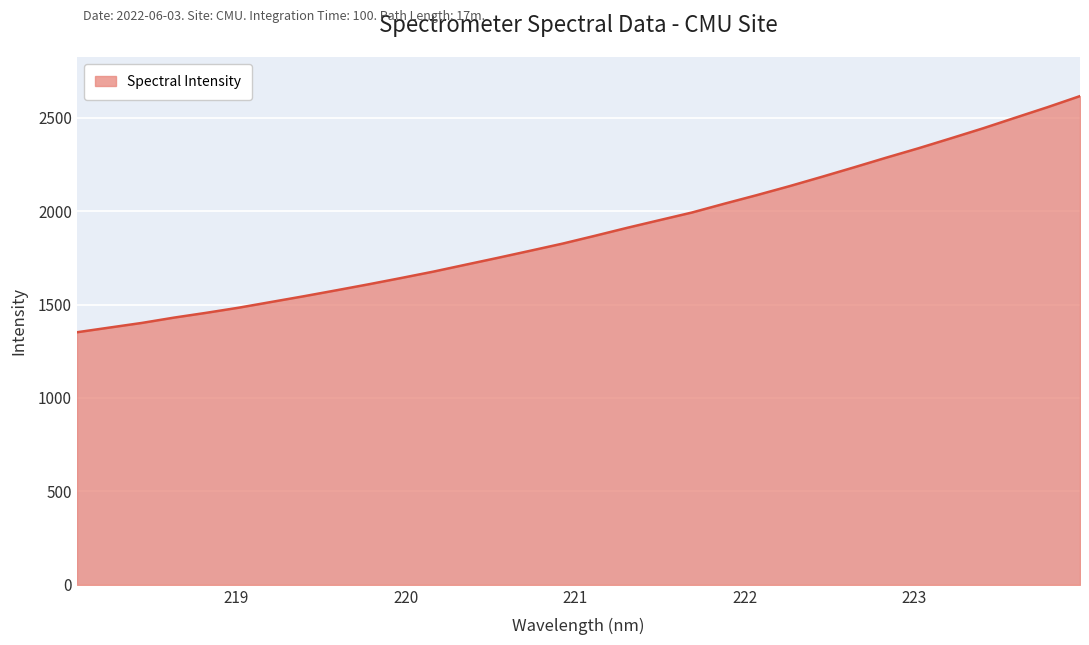

What is the minimum value shown in the chart?

1351.8